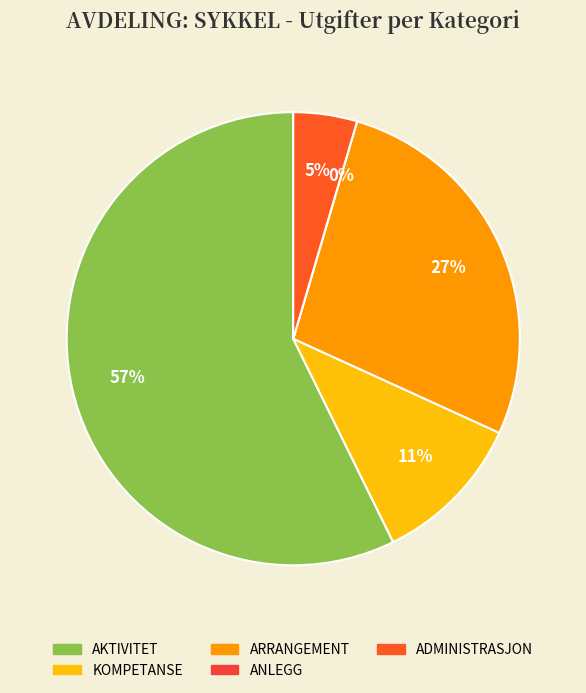

Count the number of slices in the pie.

5